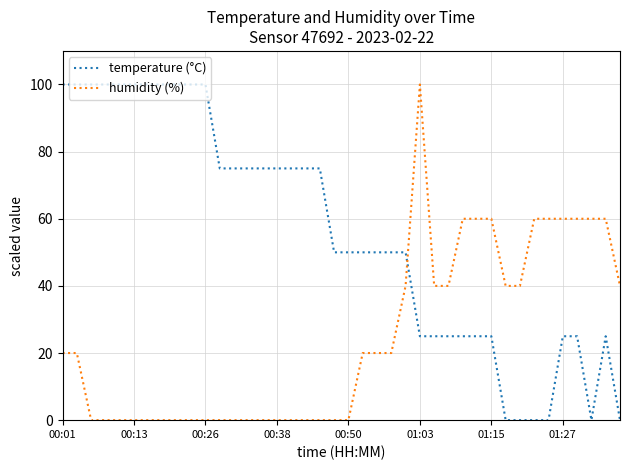

What are all the series names shown in the legend?

temperature (°C), humidity (%)